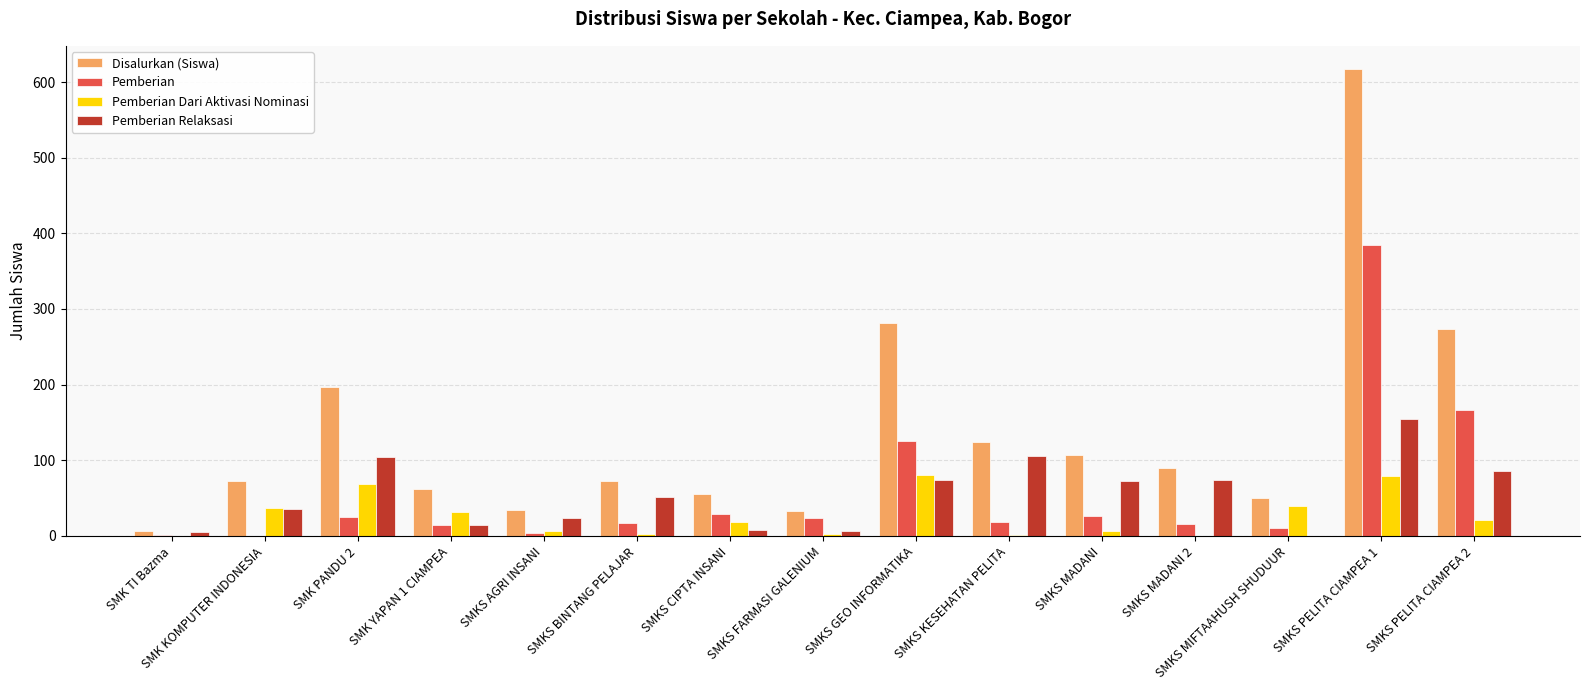

What is the total value across all series at SMK YAPAN 1 CIAMPEA?

124